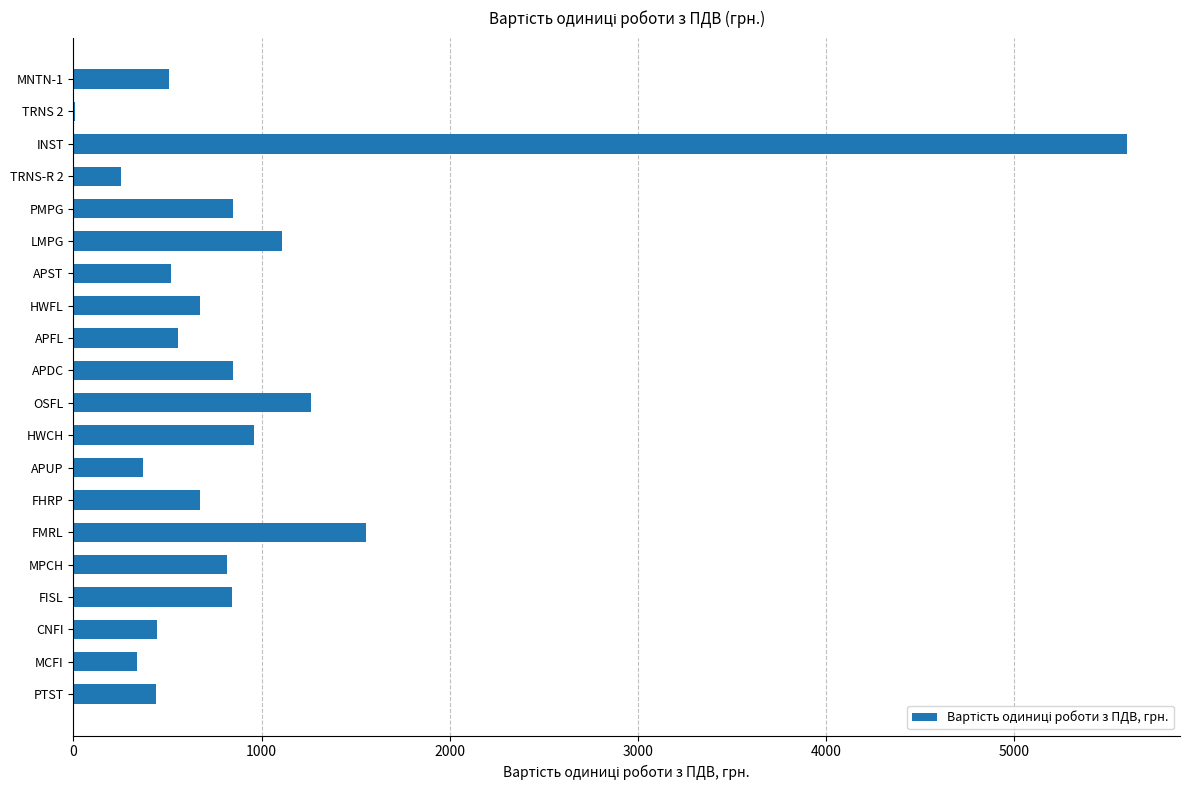

Count the number of data series in this chart.

1